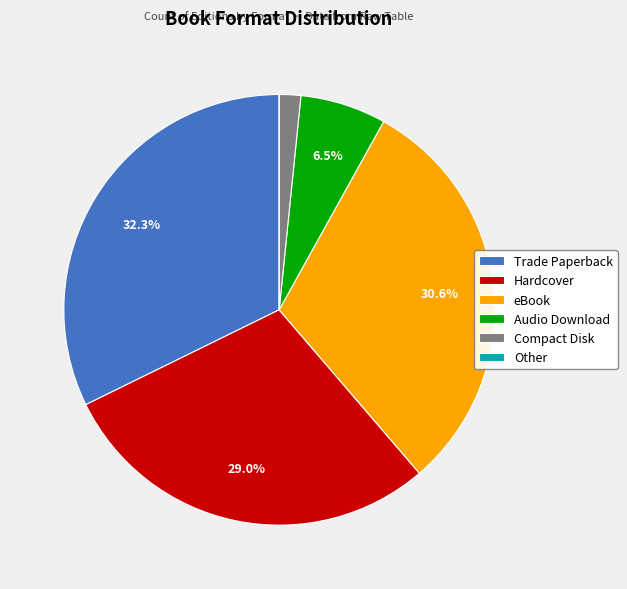

Between Compact Disk and Trade Paperback, which is larger?

Trade Paperback